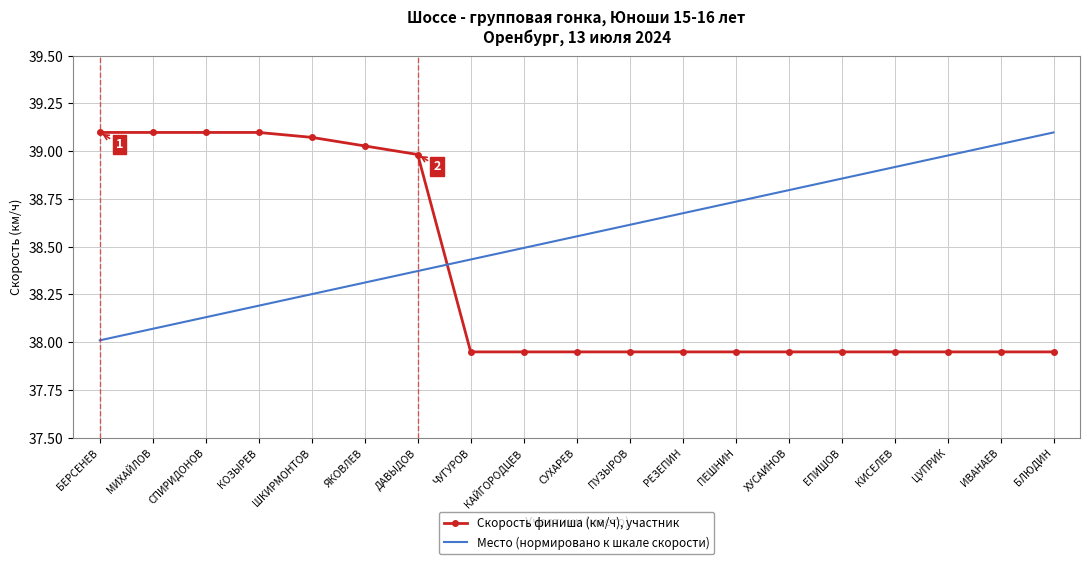

What is the sum of all Скорость финиша (км/ч), участник values?

728.9